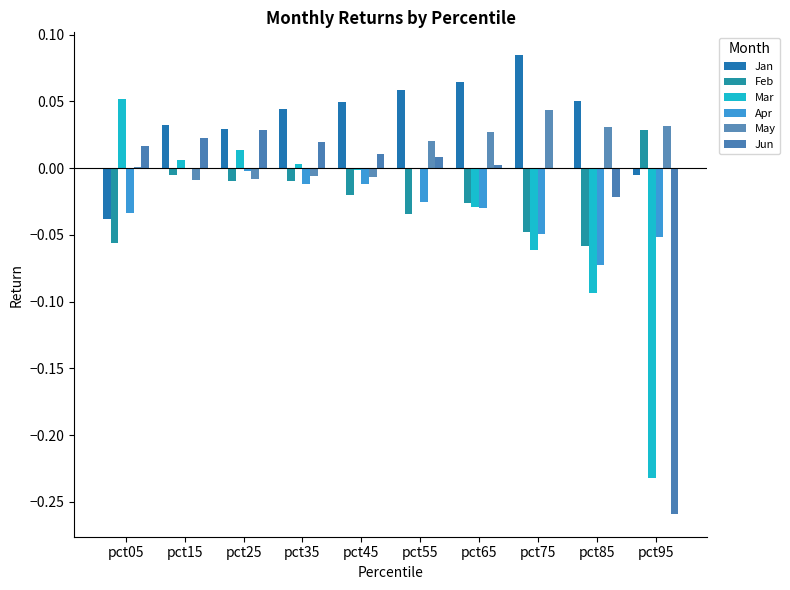

Count the number of data series in this chart.

6